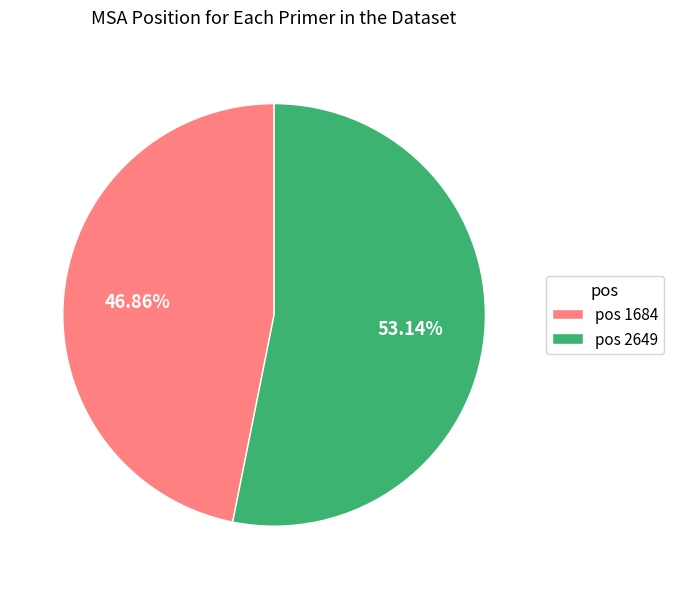

Which has a higher value, pos 2649 or pos 1684?

pos 2649